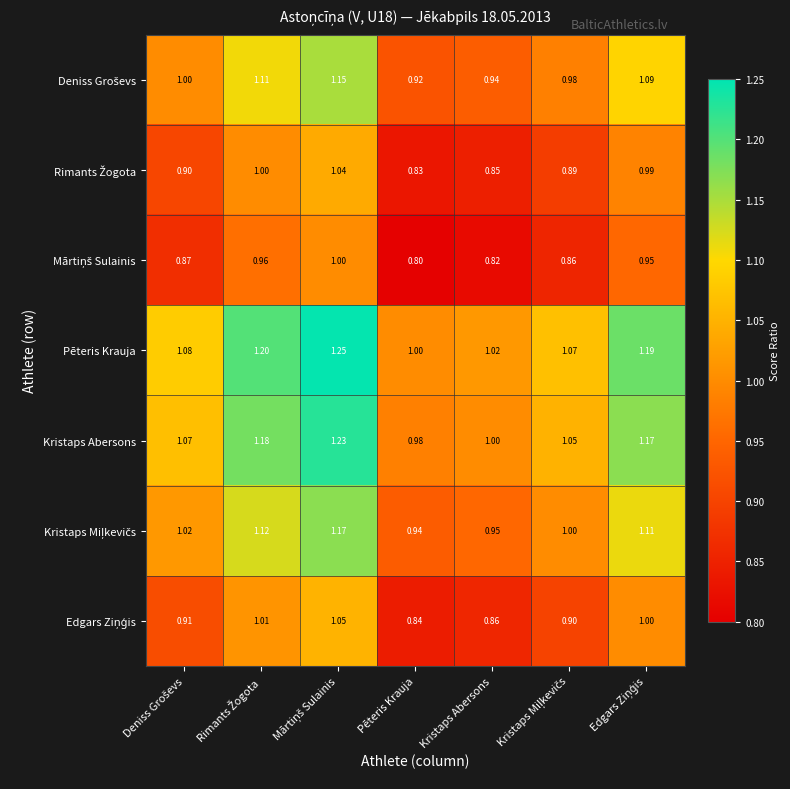

Which label corresponds to the smallest value in the chart?

Pēteris Krauja